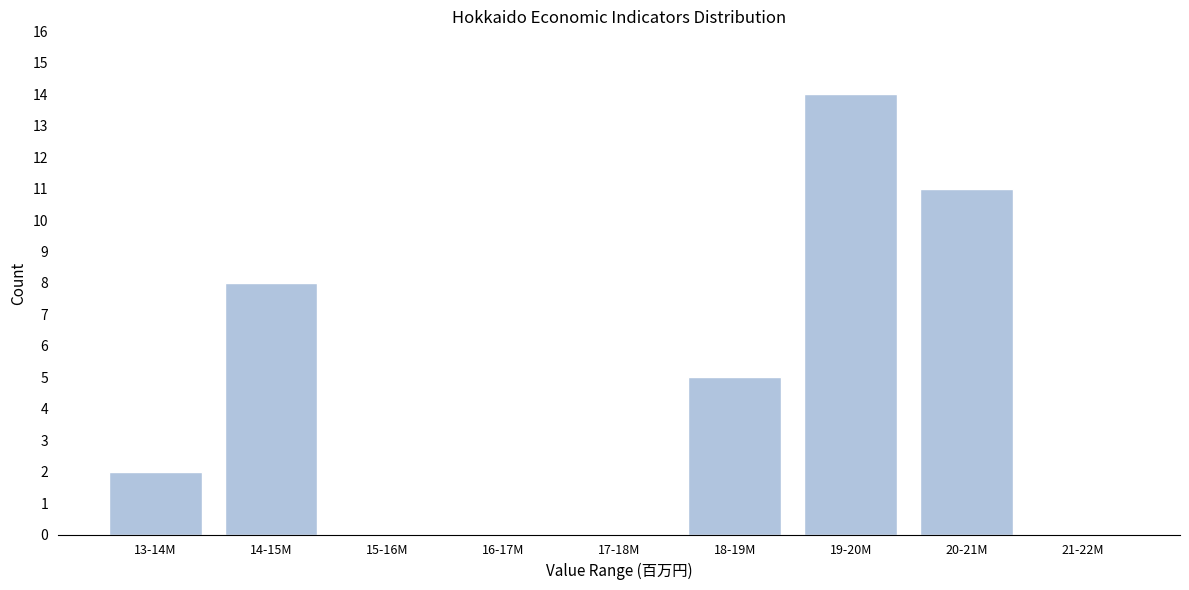

Reading left to right, what are all the values shown in this chart?

13-14M=2	14-15M=8	15-16M=0	16-17M=0	17-18M=0	18-19M=5	19-20M=14	20-21M=11	21-22M=0